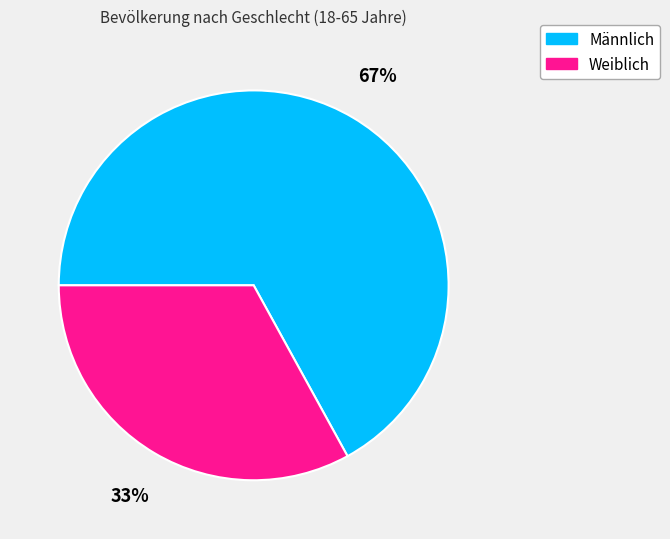

Which slice represents more than half of the pie?

Männlich